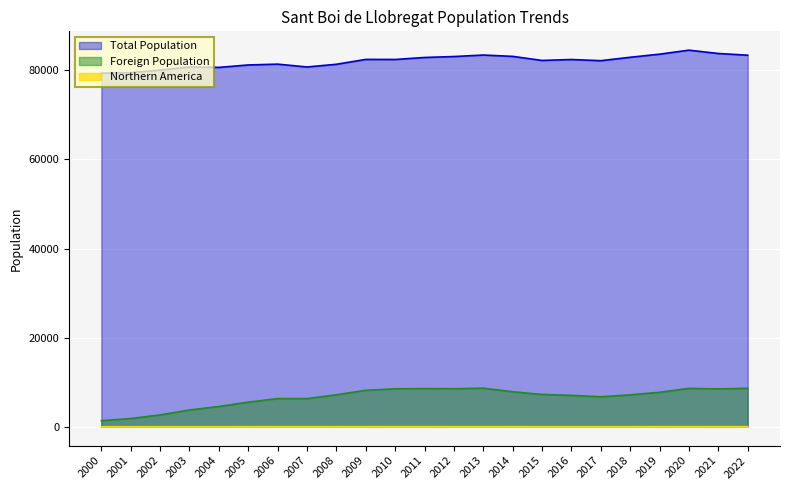

Which label corresponds to the smallest value in the chart?

2000